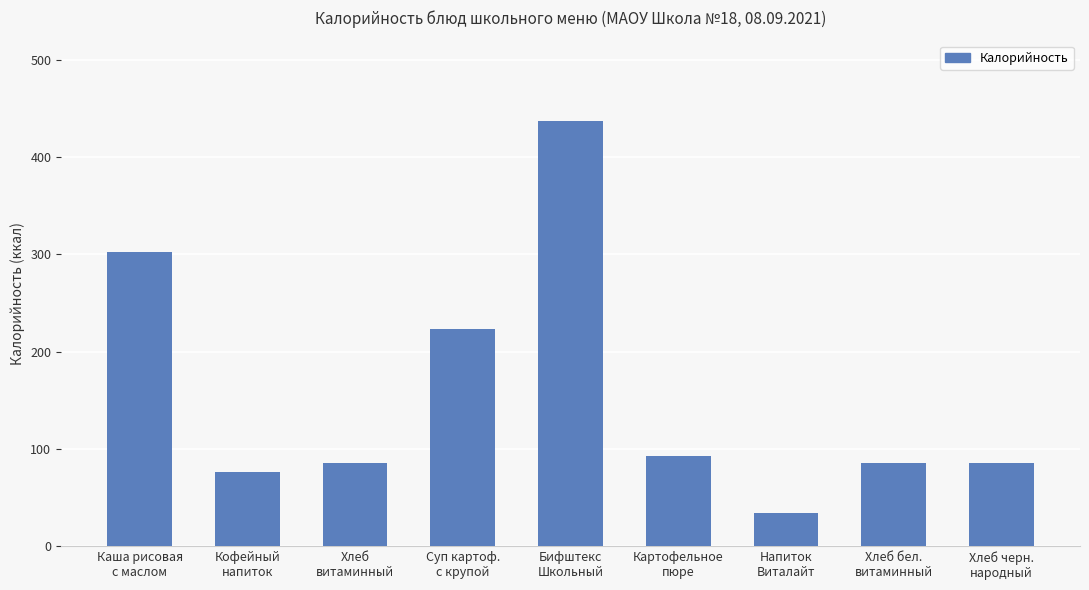

What is the greatest value displayed?

437